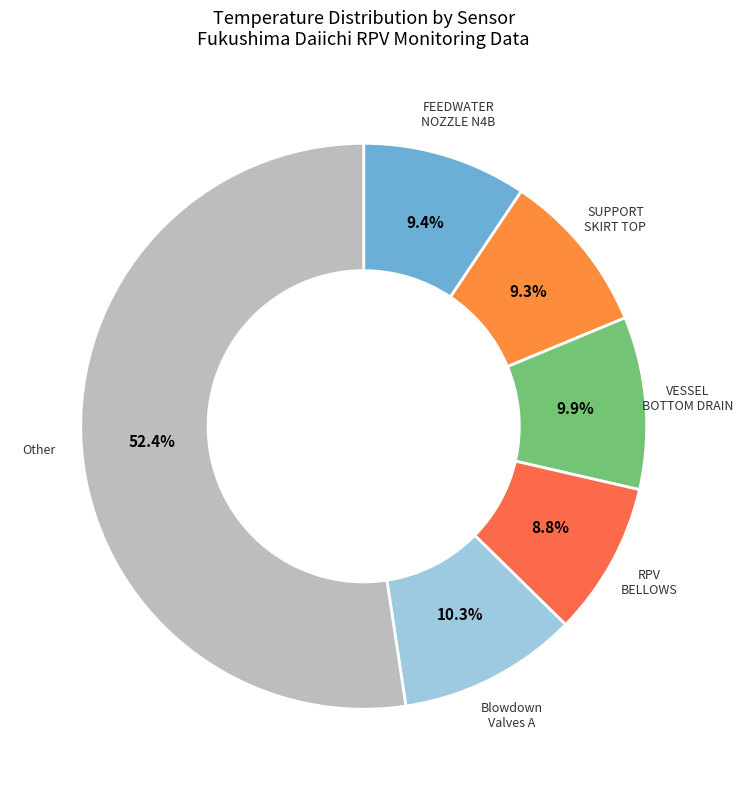

Does Other account for over 50% of the chart?

Yes